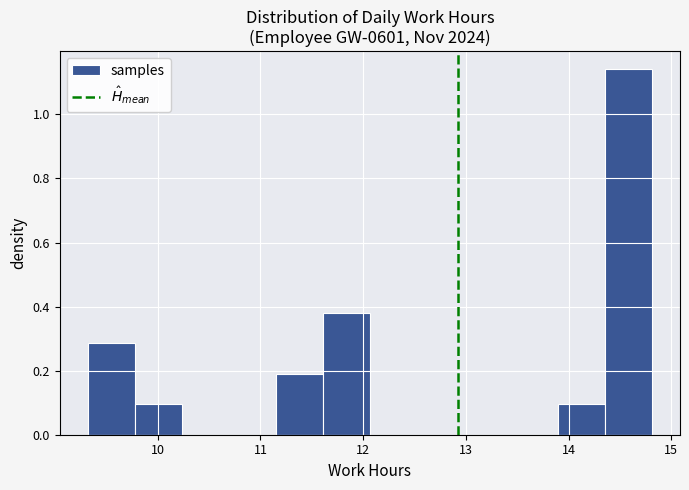

Reading left to right, transcribe this chart: for each bar, give the range it covers on the x-axis and its height. Neither the bar edges nor the heights are printed on the chart, so give them approximately, as read against the axes.

9.3 to 9.8: 0.28
9.8 to 10.2: 0.10
10.2 to 10.7: 0
10.7 to 11.2: 0
11.2 to 11.6: 0.20
11.6 to 12.1: 0.38
12.1 to 12.5: 0
12.5 to 13.0: 0
13.0 to 13.4: 0
13.4 to 13.9: 0
13.9 to 14.4: 0.10
14.4 to 14.8: 1.14